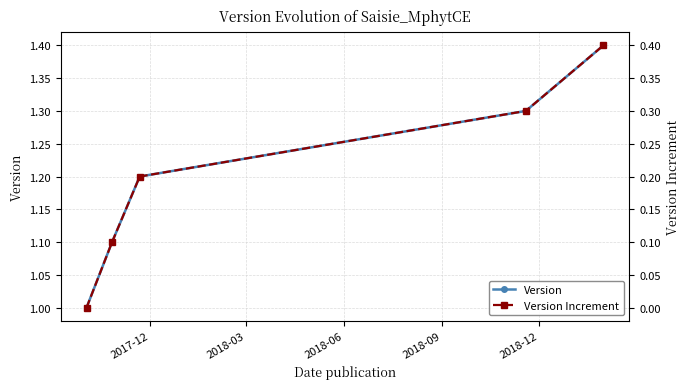

Reading left to right, what are all the values shown in this chart?

Version: 1.0	1.1	1.2	1.3	1.4
Version Increment: 0.0	0.1	0.2	0.3	0.4